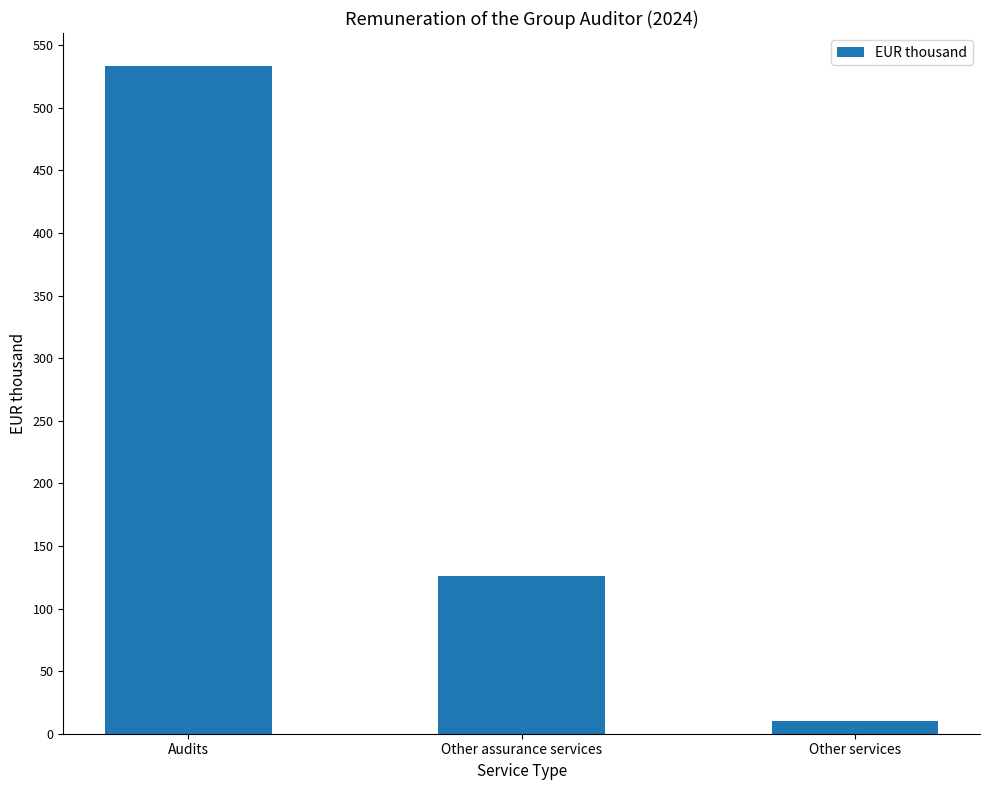

How many values are below 126?

1